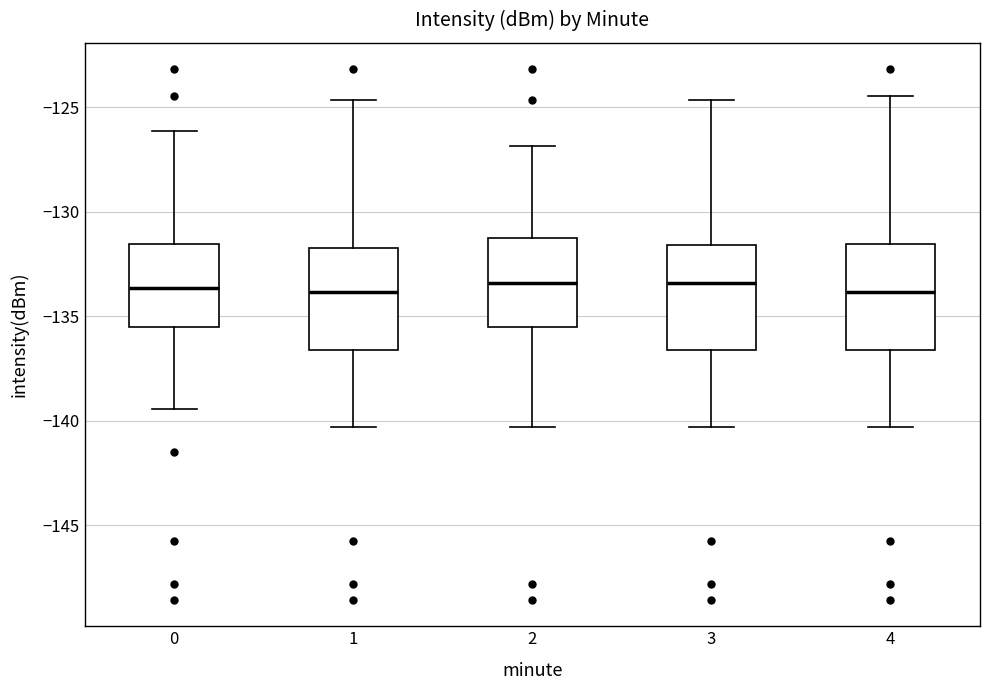

Where does the lower whisker of the box at x = 2 end on the y-axis? The values are not printed on the chart, so give them approximately, as read against the axis.

-140.5